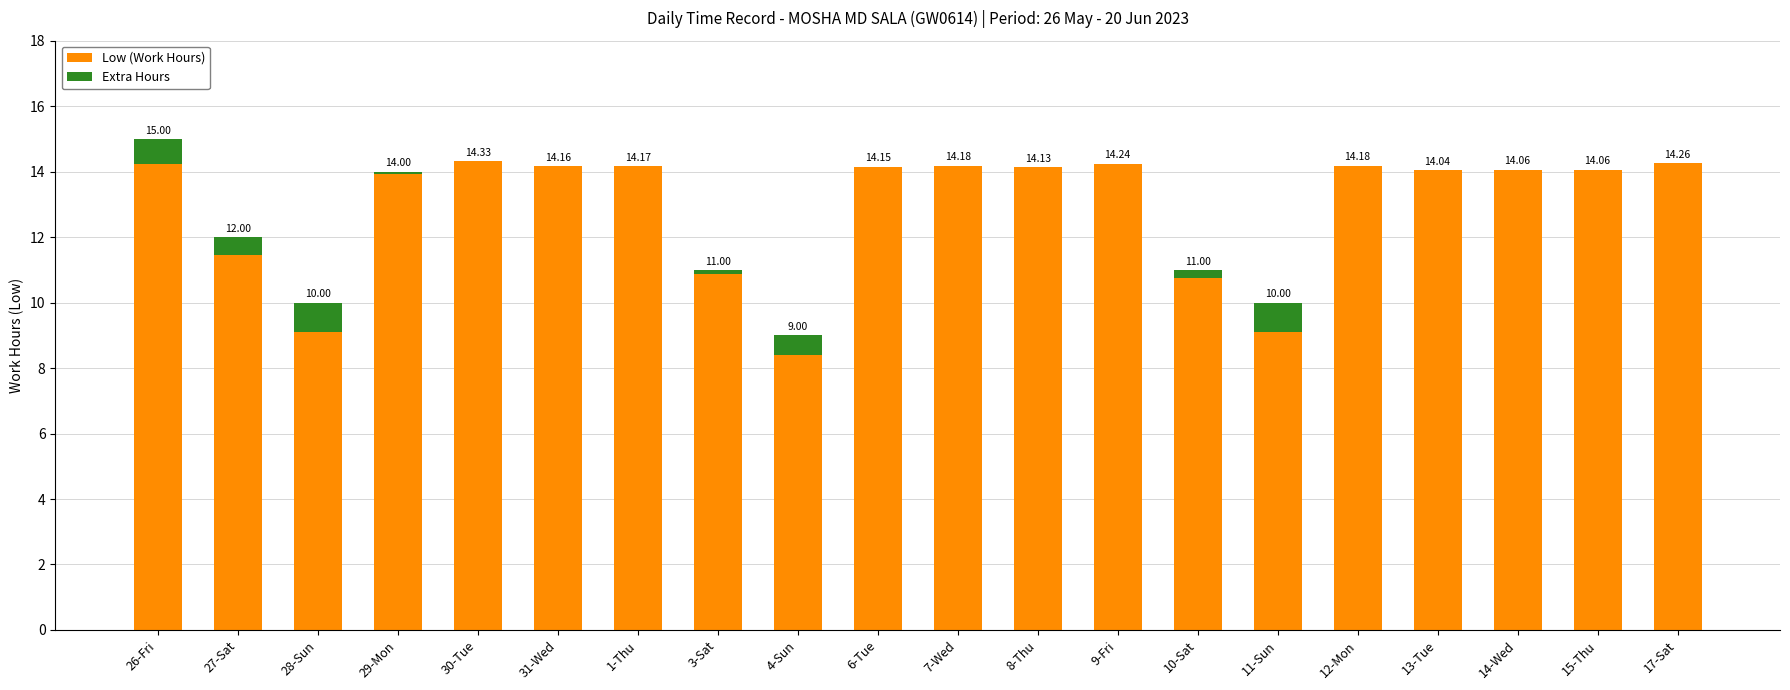

What is the sum of the Low (Work Hours) values at 10-Sat and 27-Sat?

22.2